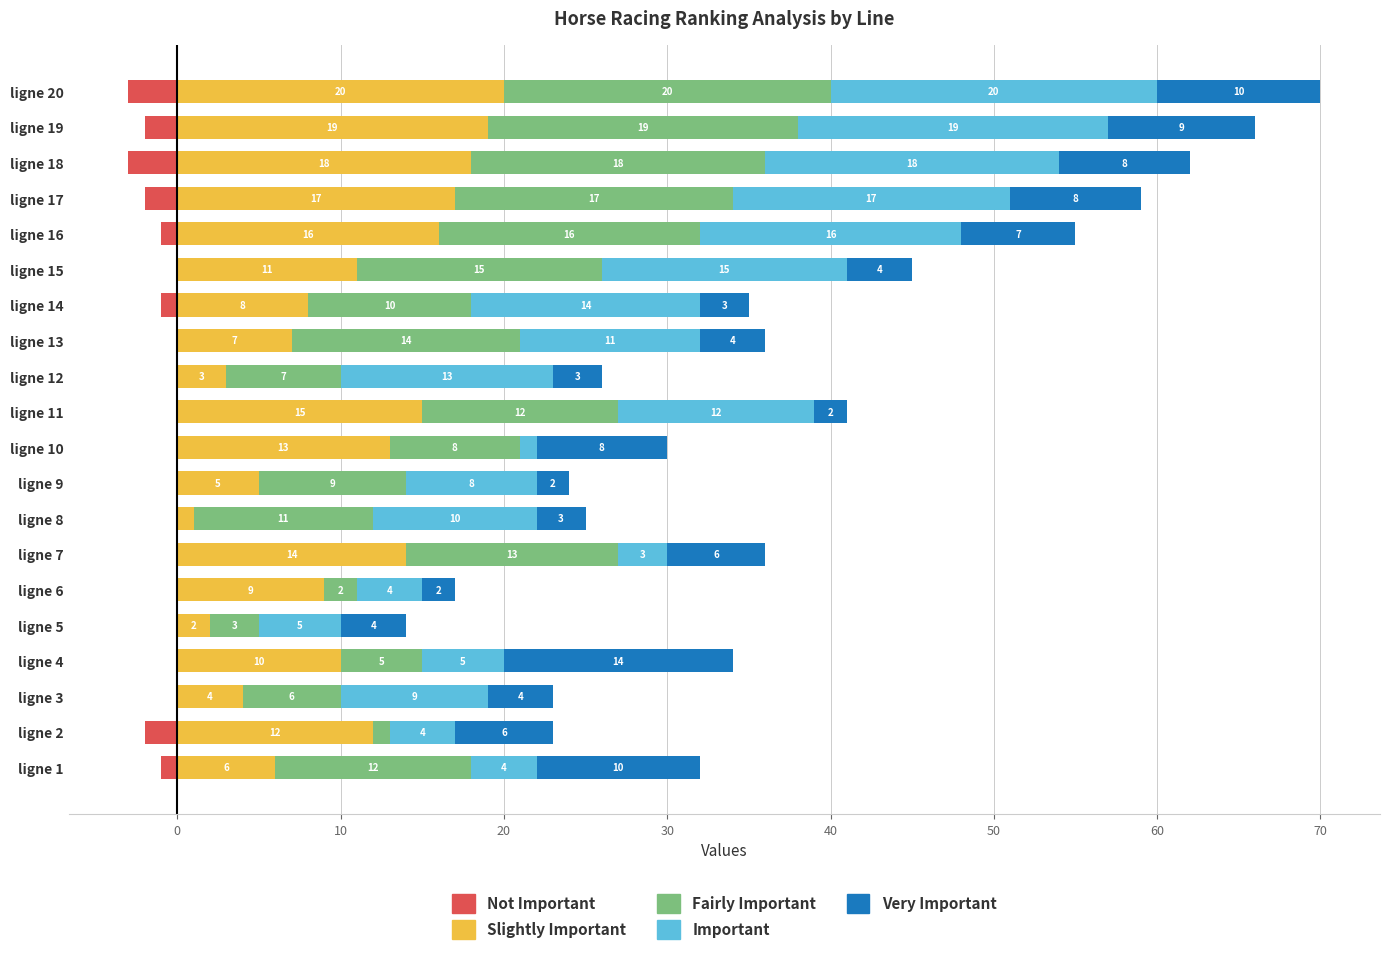

List the series in order of their peak value, highest first.

Slightly Important, Fairly Important, Important, Very Important, Not Important